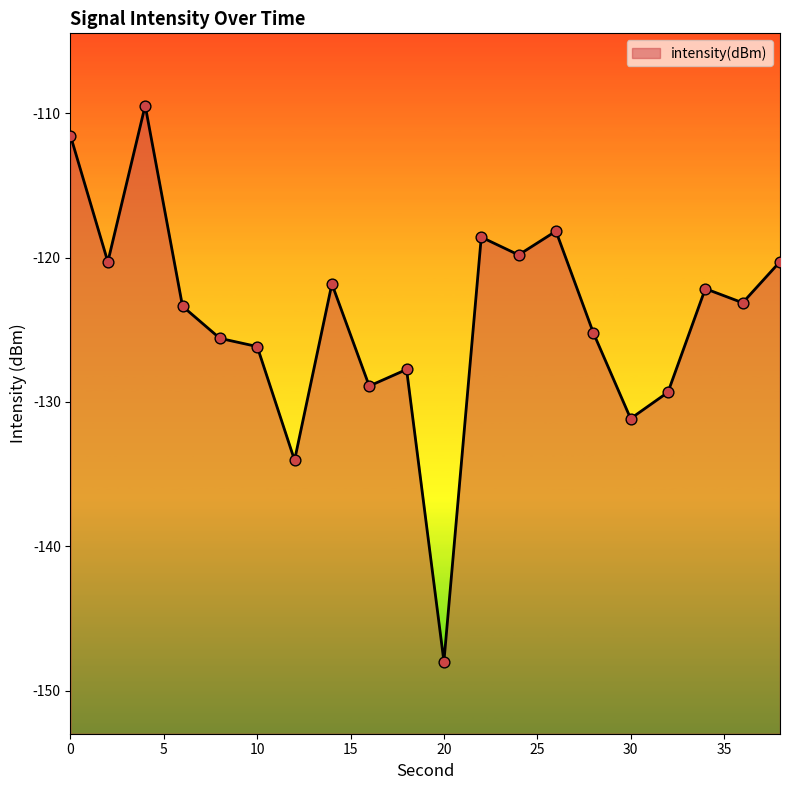

Which has a higher value, 24 or 36?

24